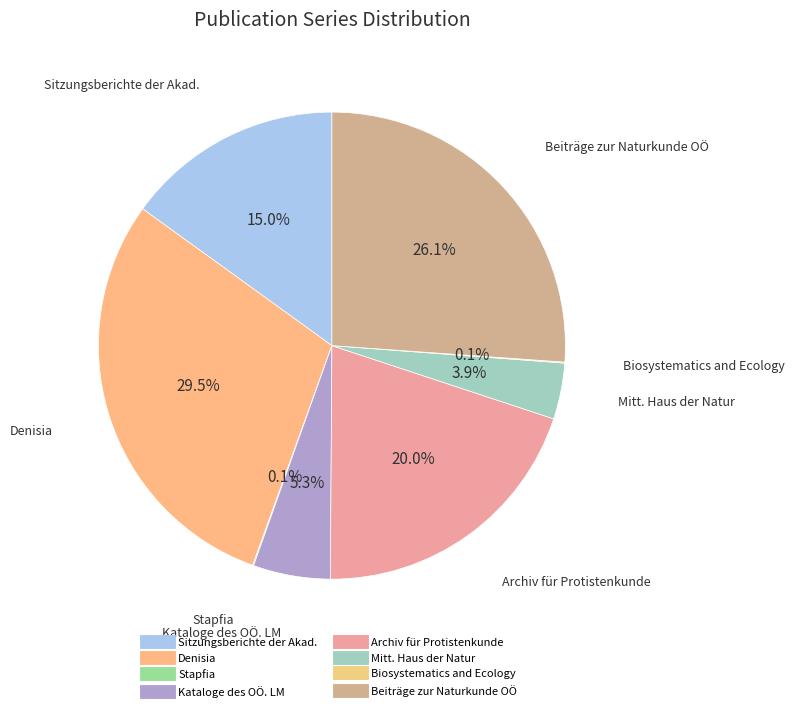

Rank the categories by value from highest to lowest.

Denisia, Beiträge zur Naturkunde Oberösterreichs, Archiv für Protistenkunde, Sitzungsberichte der Akademie der Wissenschaften, Kataloge des OÖ. Landesmuseums, Mitteilungen aus dem Haus der Natur Salzburg, Stapfia, Biosystematics and Ecology